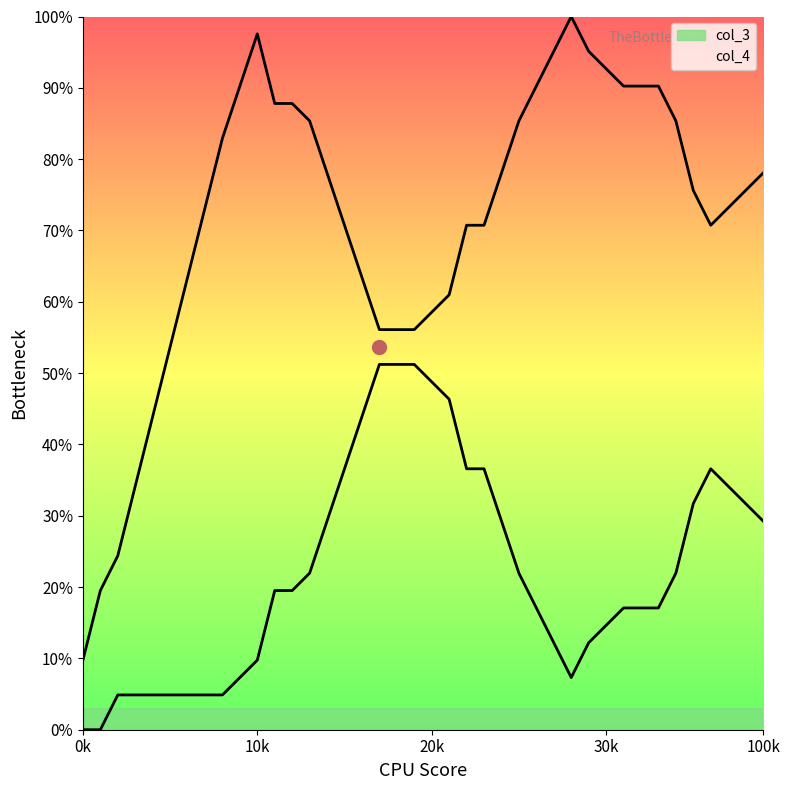

True or false: col_3 and col_4 cross at least once.

False